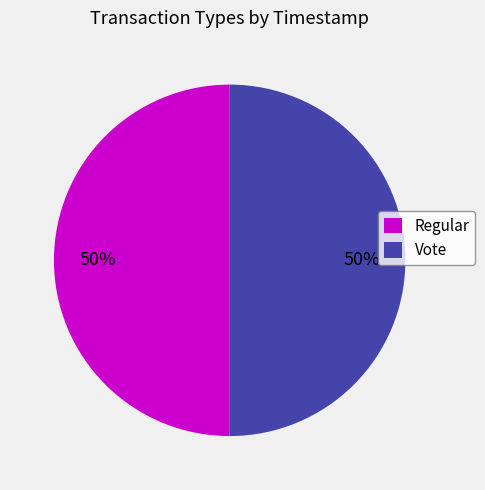

To the nearest percent, what portion does Vote represent?

50%